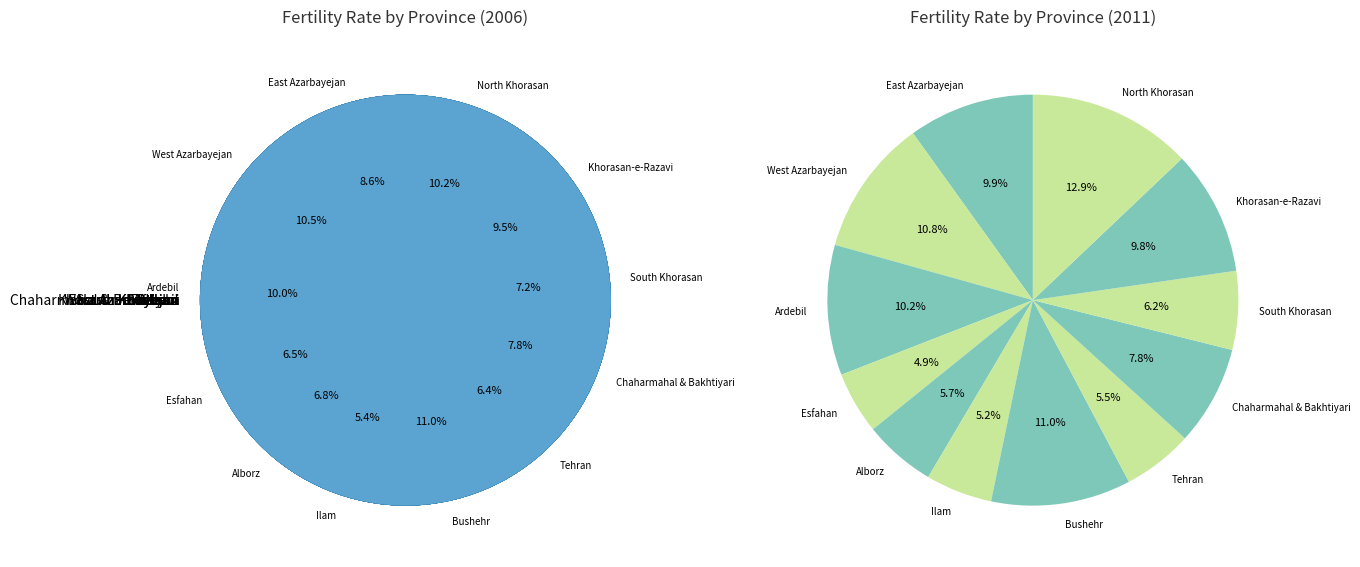

Does Khorasan-e-Razavi represent more than half of the total?

No